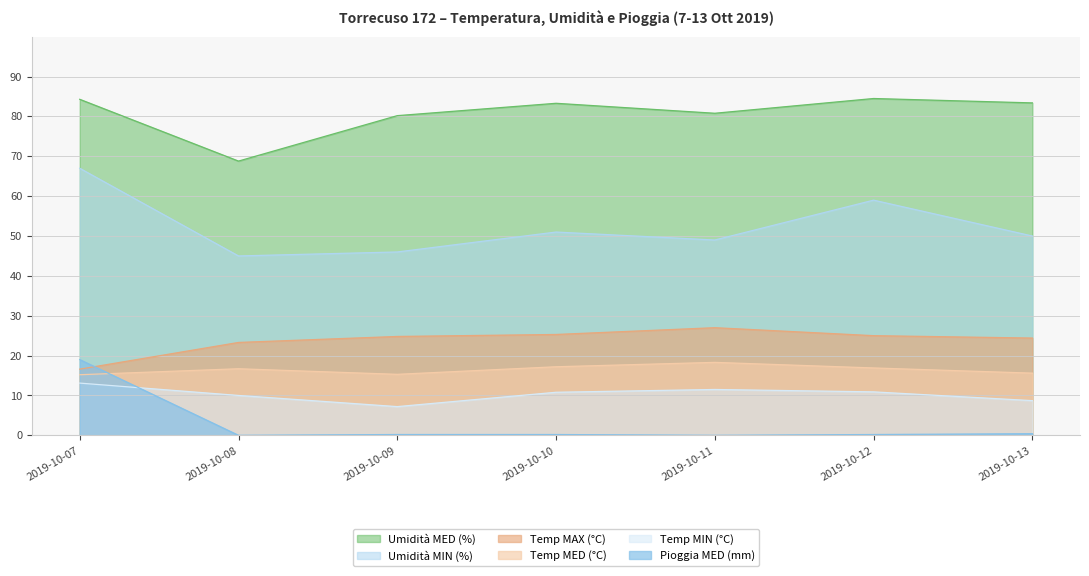

What is the spread (max minus min) of values at 2019-10-10?

83.1